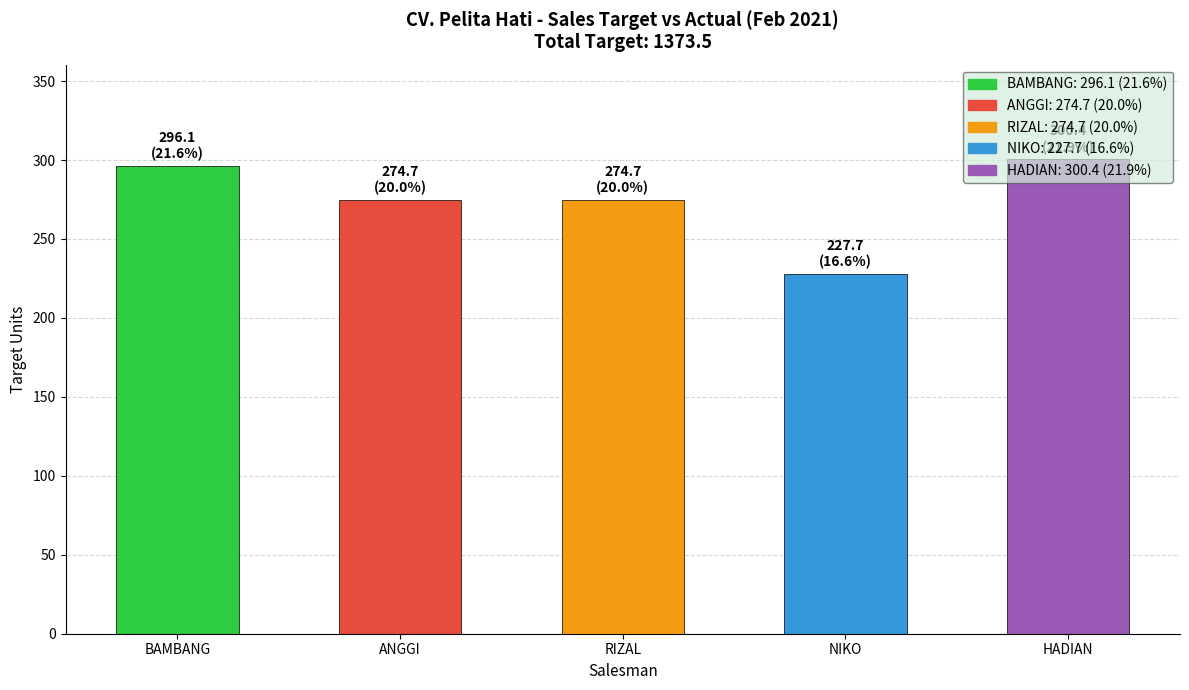

Which category has the highest value across all series?

HADIAN